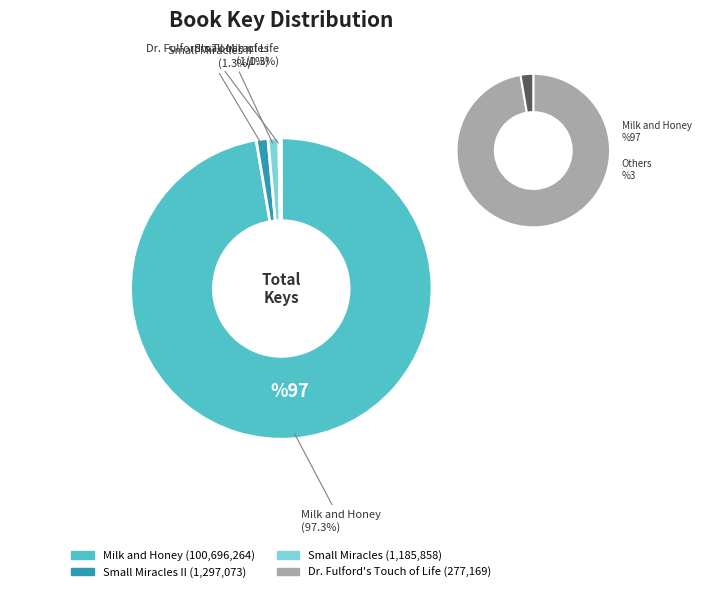

How many slices are in this pie chart?

4